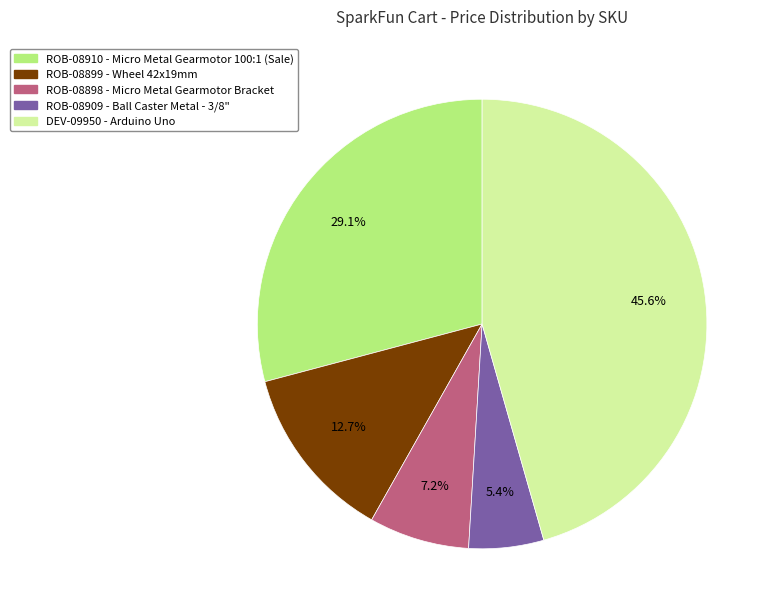

Is there any slice that represents more than half of the pie?

No